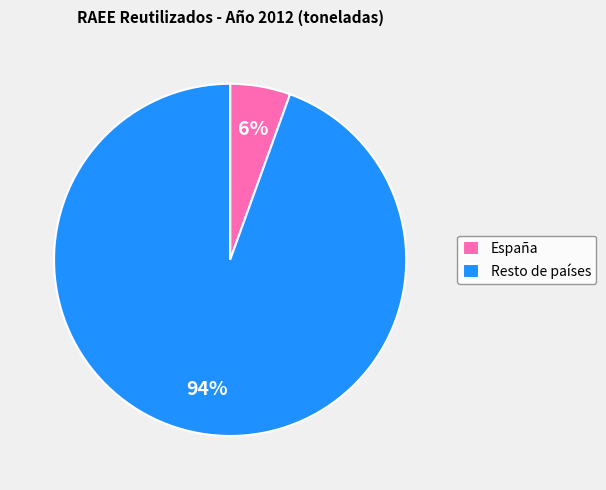

To the nearest percent, what is the combined percentage of España and Resto de países?

100%